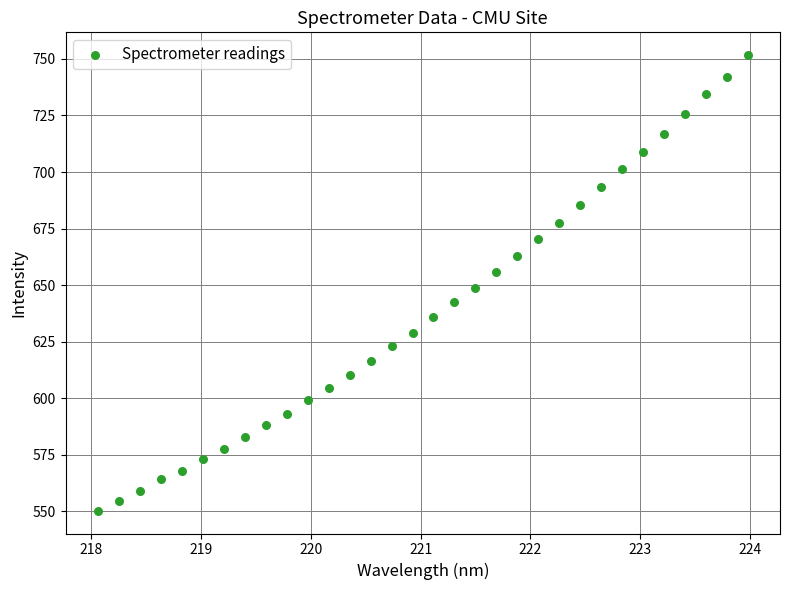

What is the range of Y values (max minus min)?

201.3